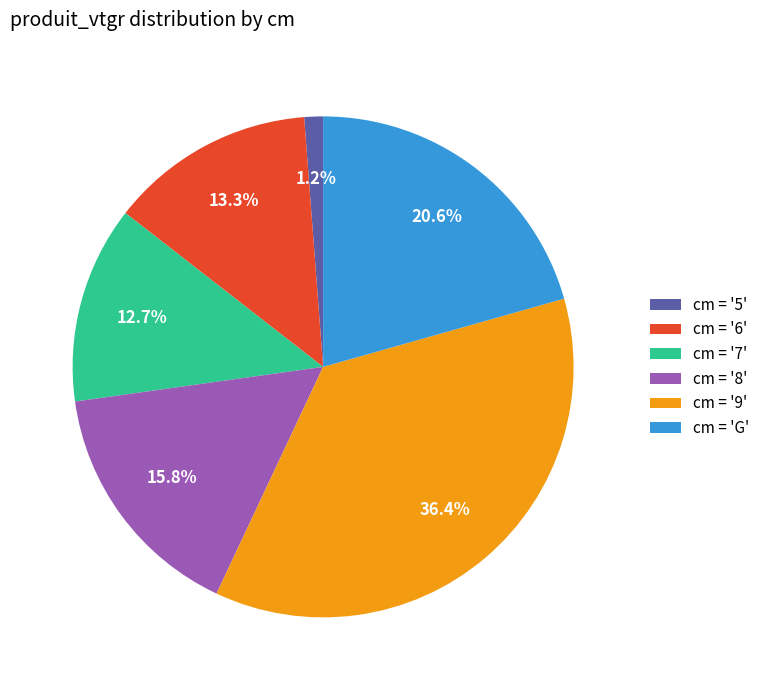

Between cm = '8' and cm = '6', which is larger?

cm = '8'